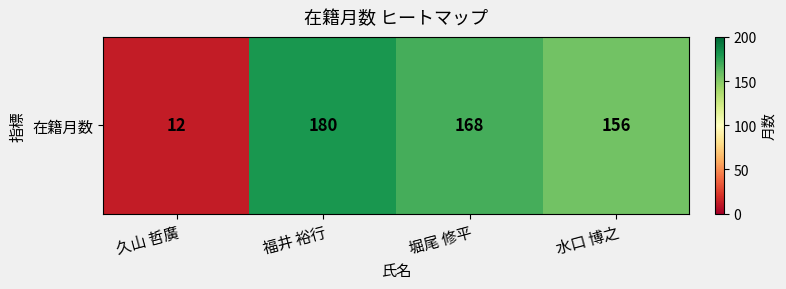

List the labels in order of value, largest first.

福井 裕行, 堀尾 修平, 水口 博之, 久山 哲廣